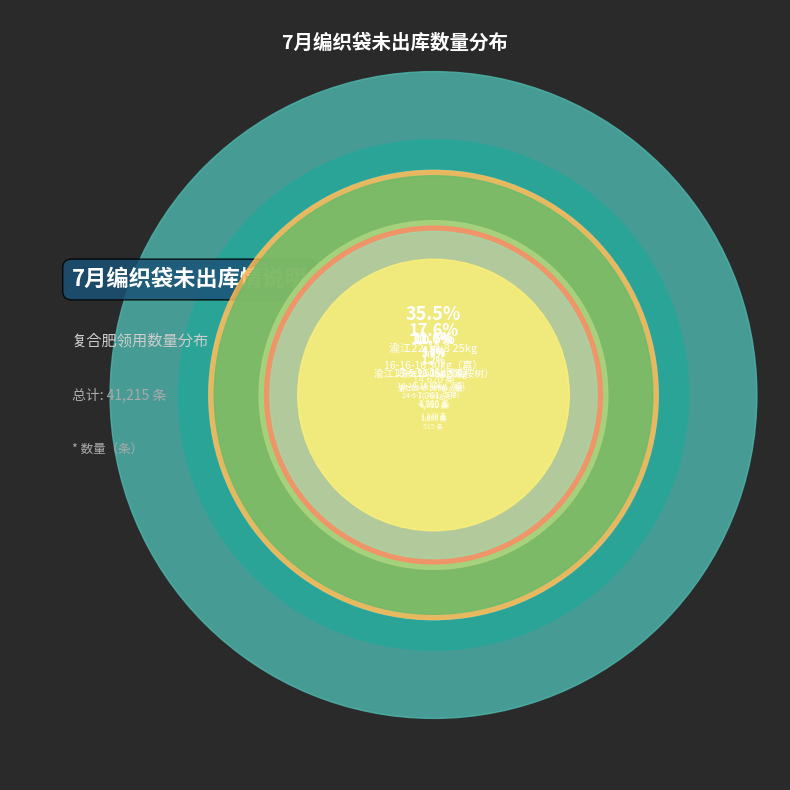

Is there a majority slice in this chart?

No